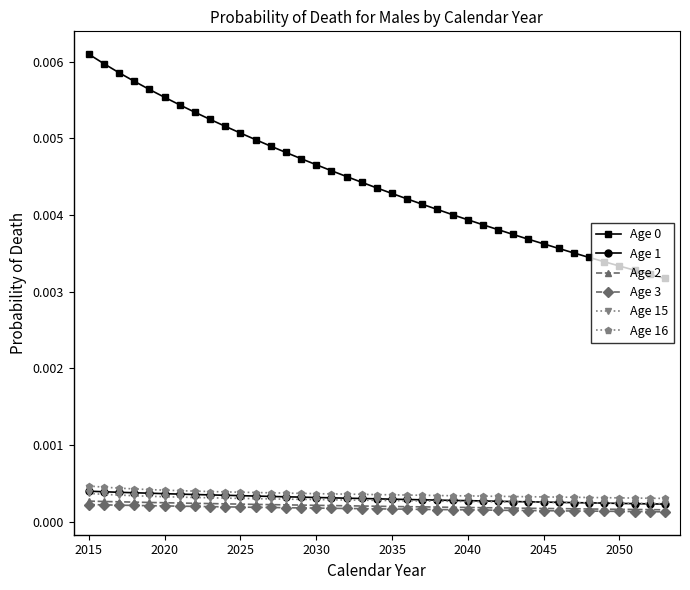

True or false: Age 0 has more than 0 interior local peaks.

False